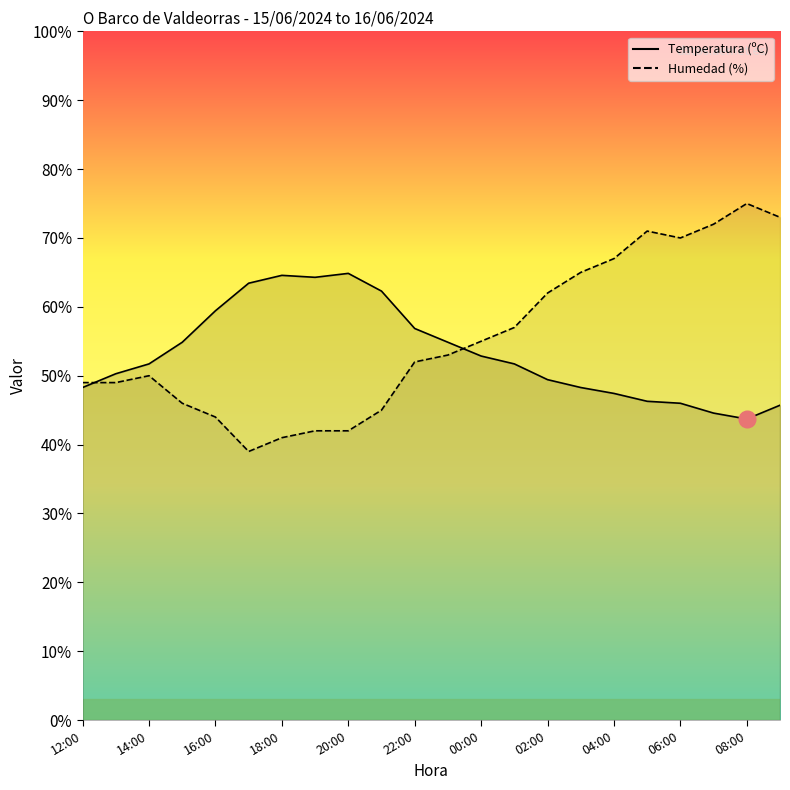

Is this an area chart (filled region under the line)?

No